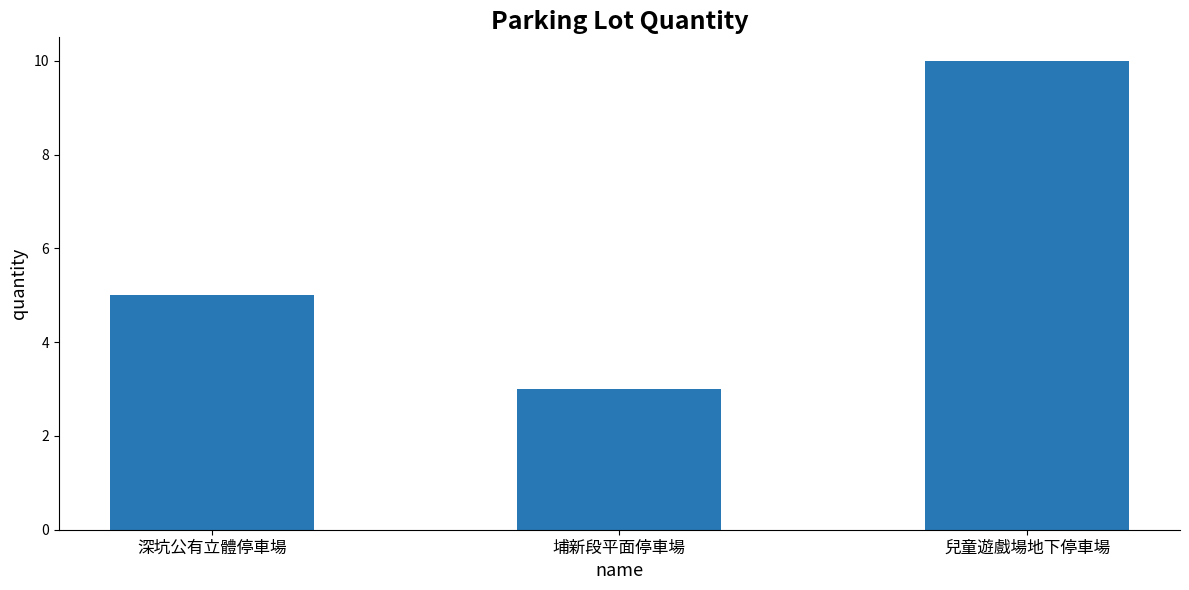

What is the value of the 3rd bar from the left?

10